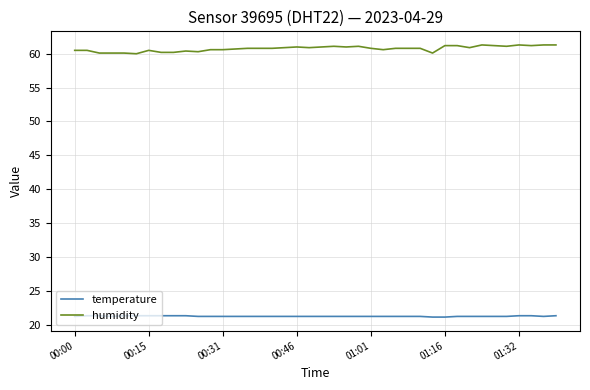

True or false: temperature and humidity intersect in this chart.

False